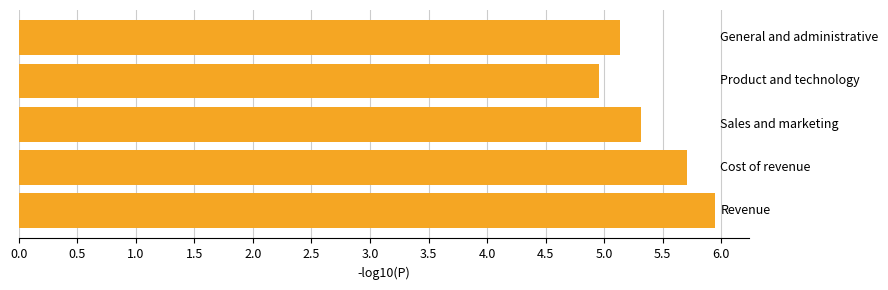

Does the chart contain any negative values?

No